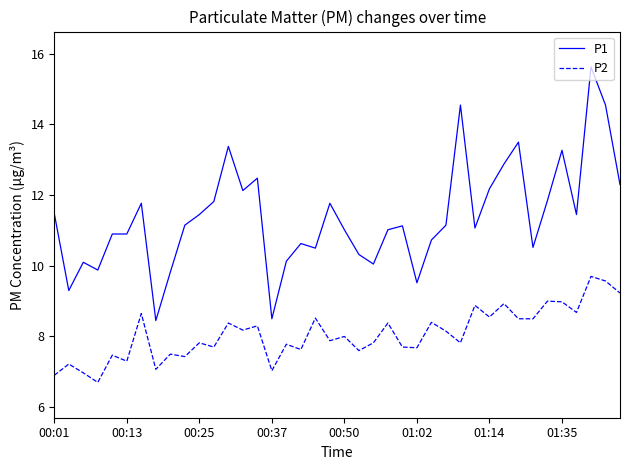

What is the smallest value displayed?

6.7